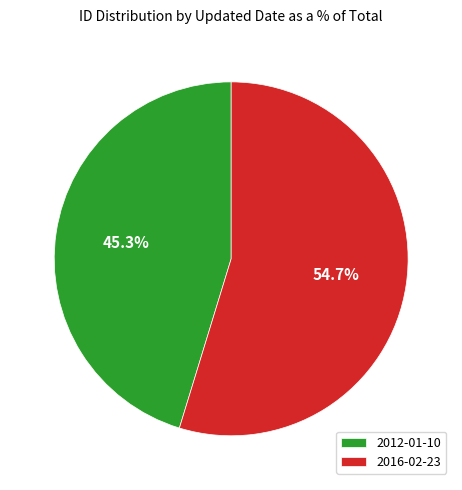

Which slice is the largest?

2016-02-23